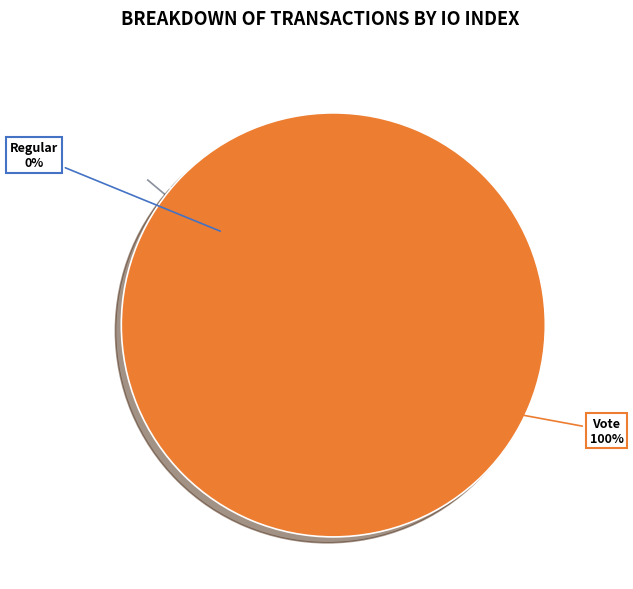

Rank the categories by value from highest to lowest.

Vote, Regular